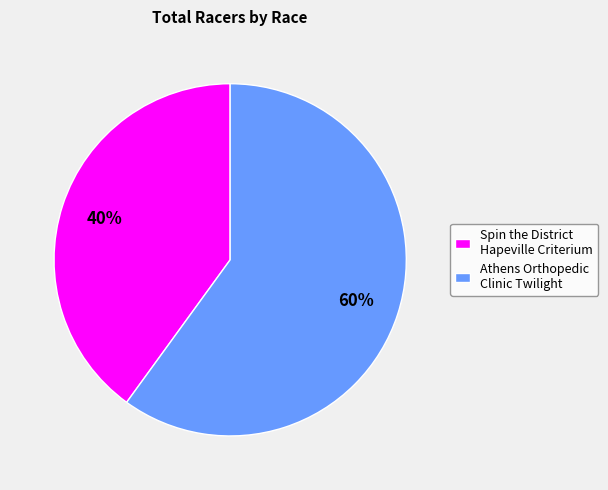

Which has a higher value, Spin the District Hapeville Criterium or Athens Orthopedic Clinic Twilight?

Athens Orthopedic Clinic Twilight